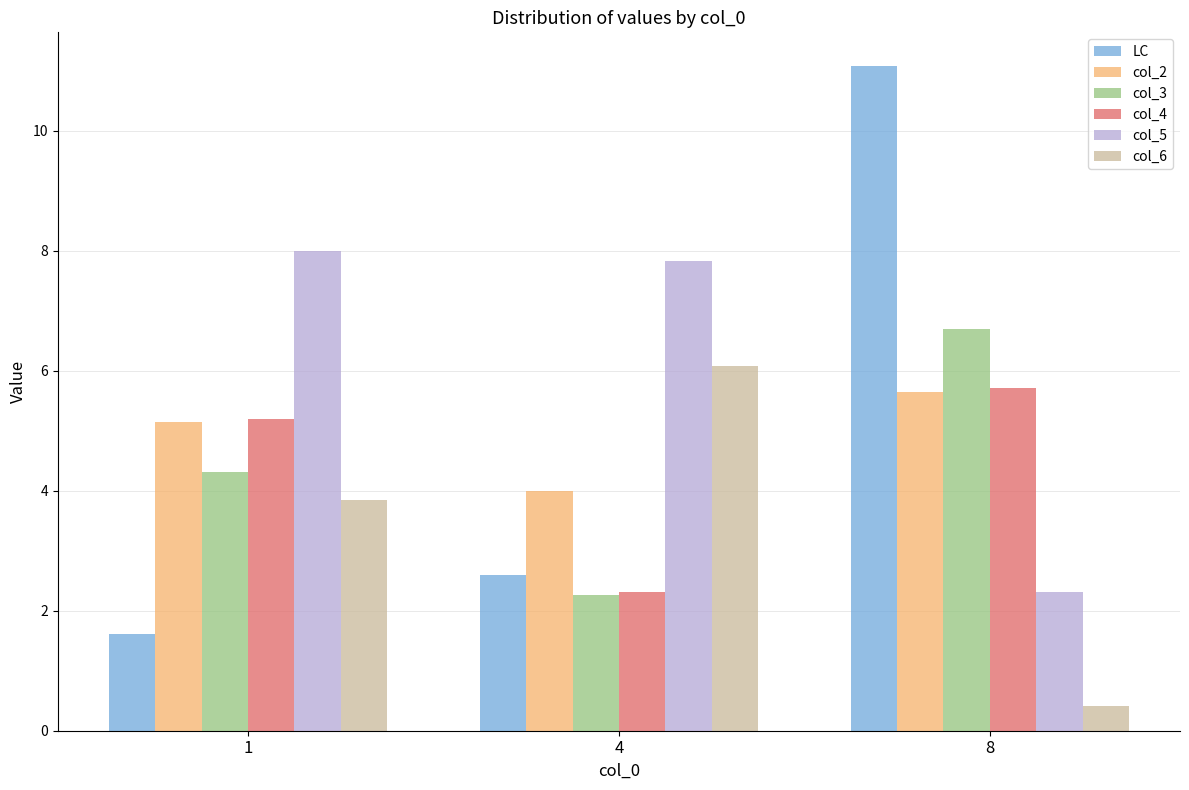

At which label is col_3 closest to 4?

1